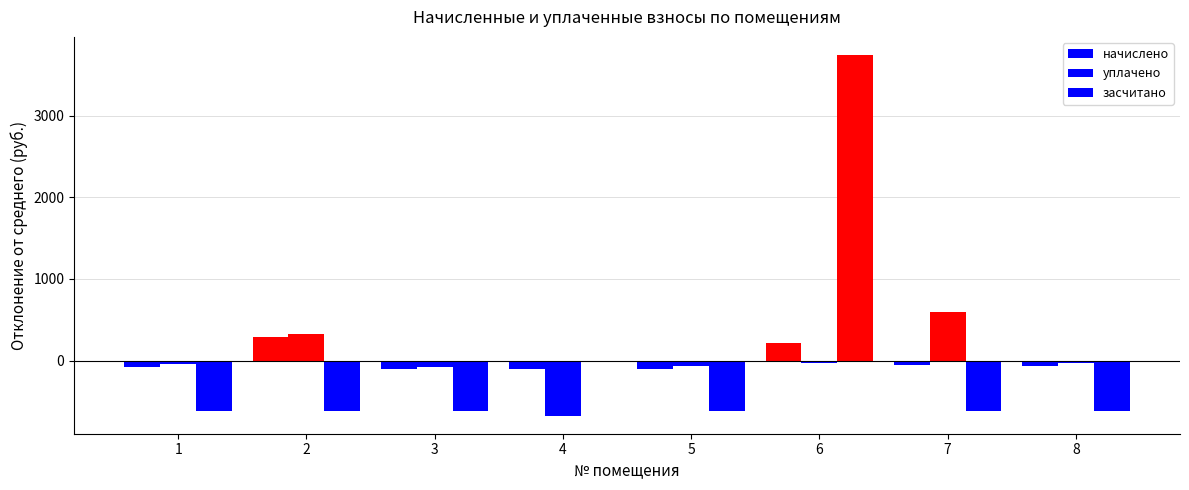

Are the bars horizontal?

No